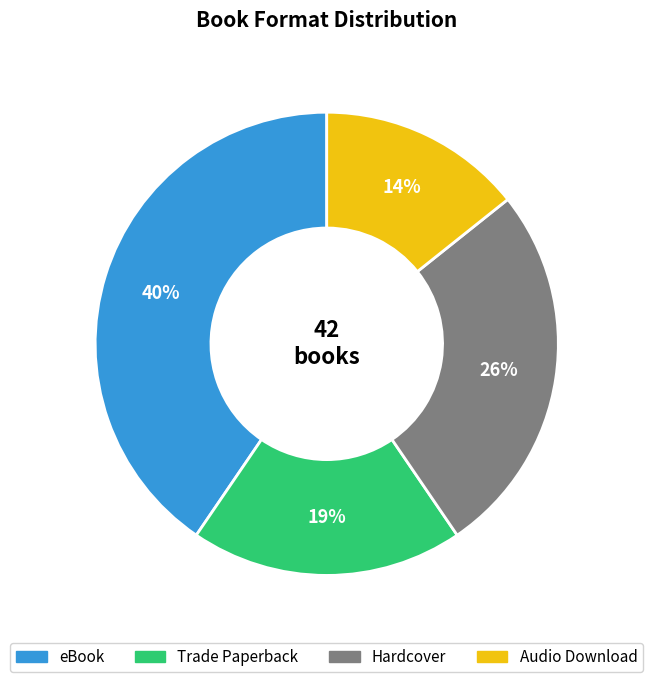

To the nearest percent, what is the difference between the largest and smallest slice percentages?

26%